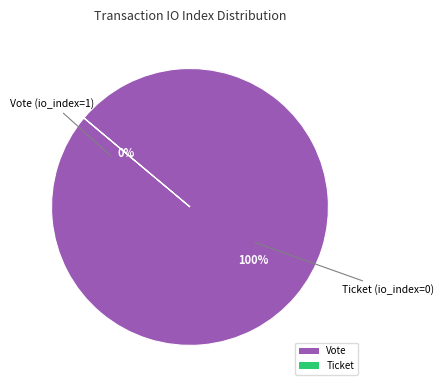

Does Ticket account for over 50% of the chart?

No